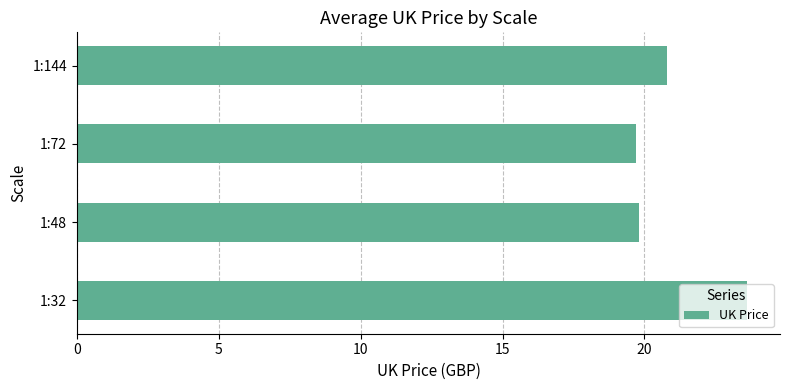

What is the ratio of the value at 1:144 to the value at 1:72?

1.1